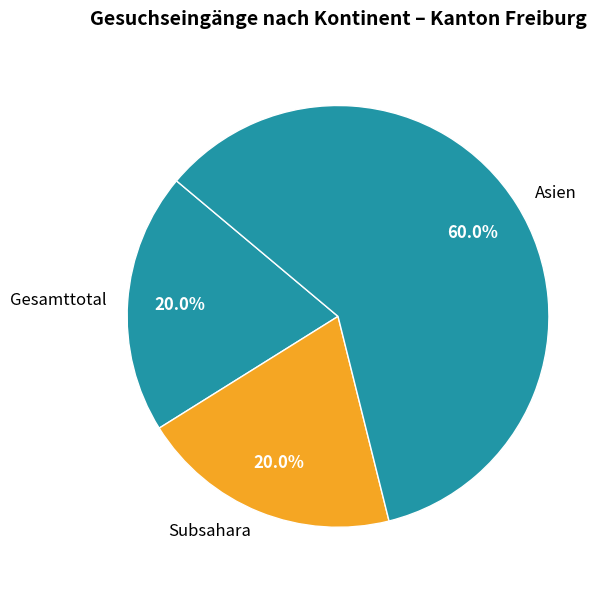

Which slice is the largest?

Asien